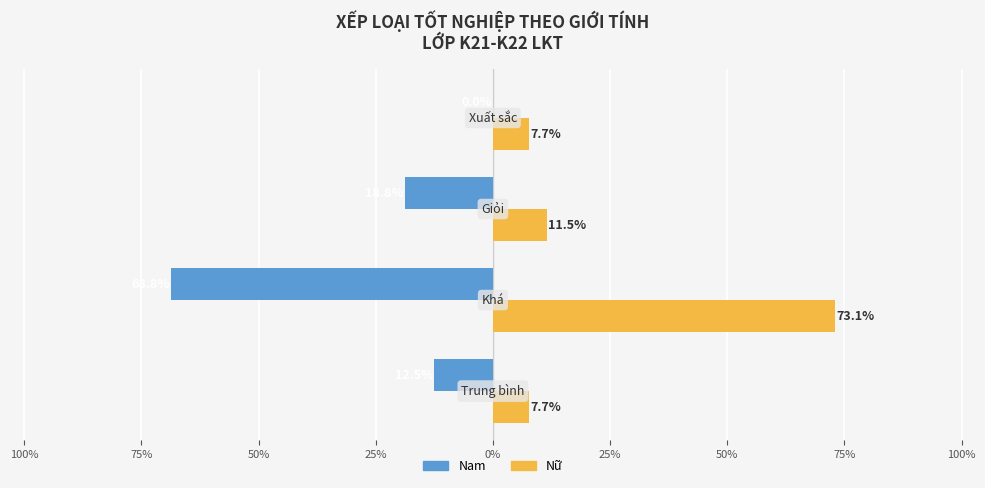

Which series has the largest total across all categories?

Nữ